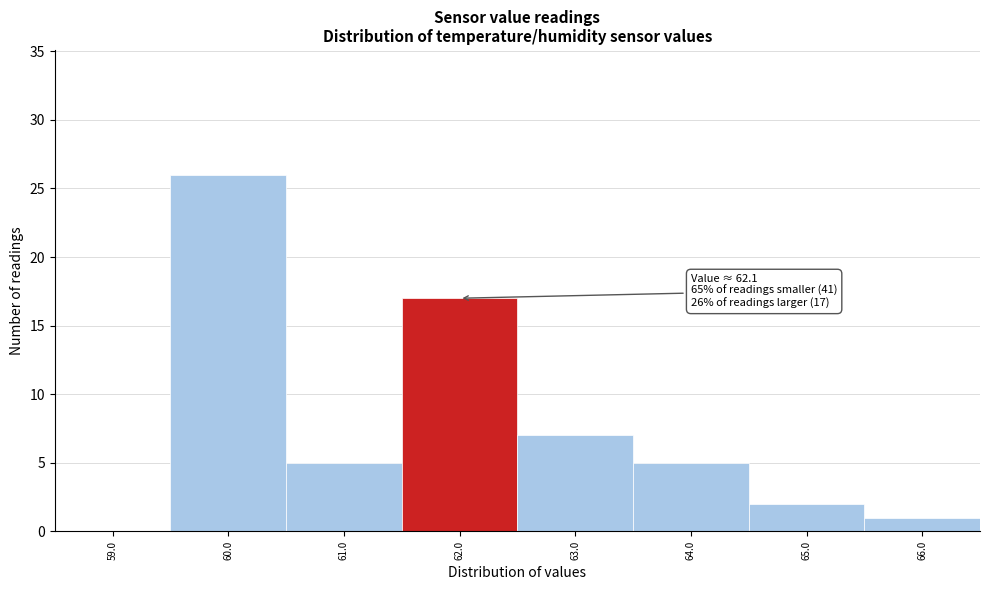

Over which range of the x-axis is the bar tallest?

59.5 to 60.5